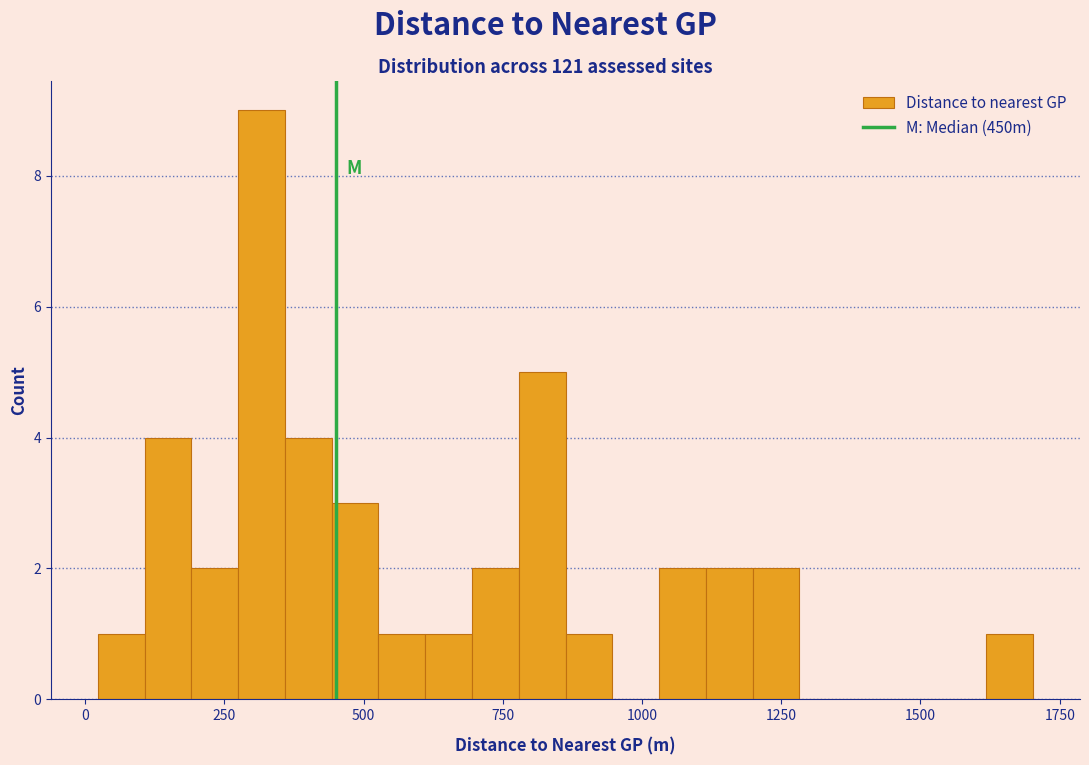

Around what value on the x-axis is the tallest bar? Give the approximate position of its centre, as read against the axis.

300